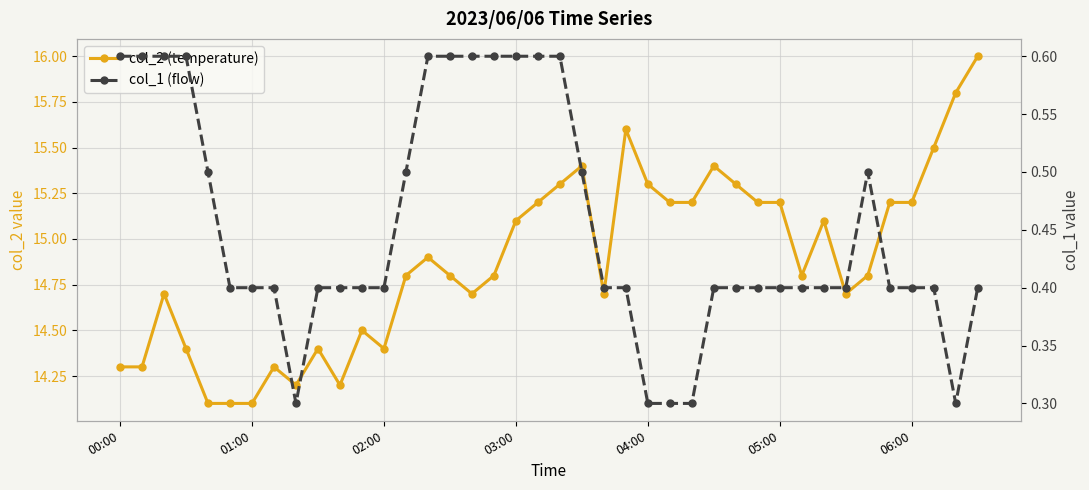

Where is the first local maximum for col_1 (flow)?

34